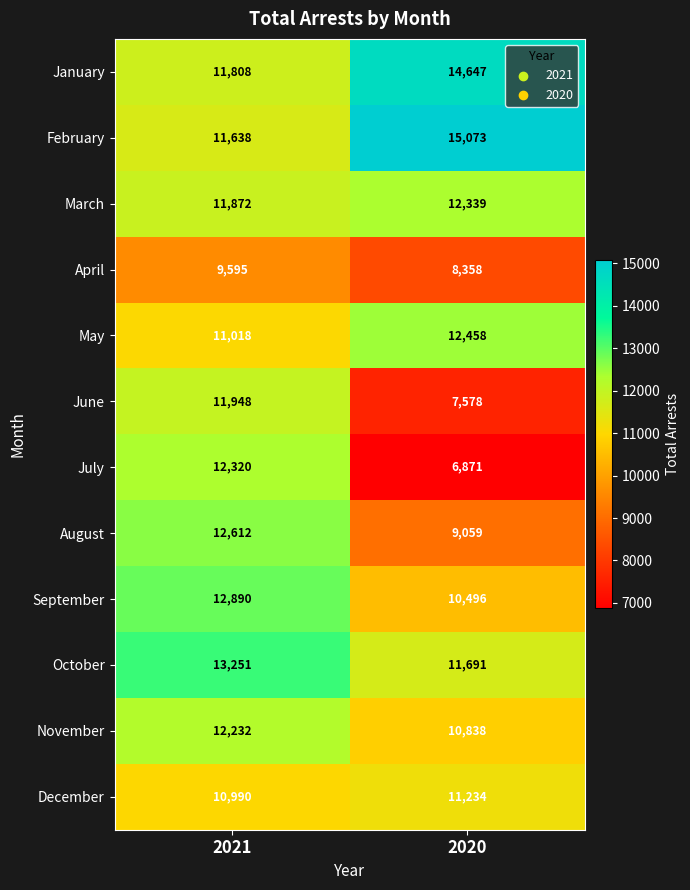

What is the difference between the highest and lowest values at 2020?

8202